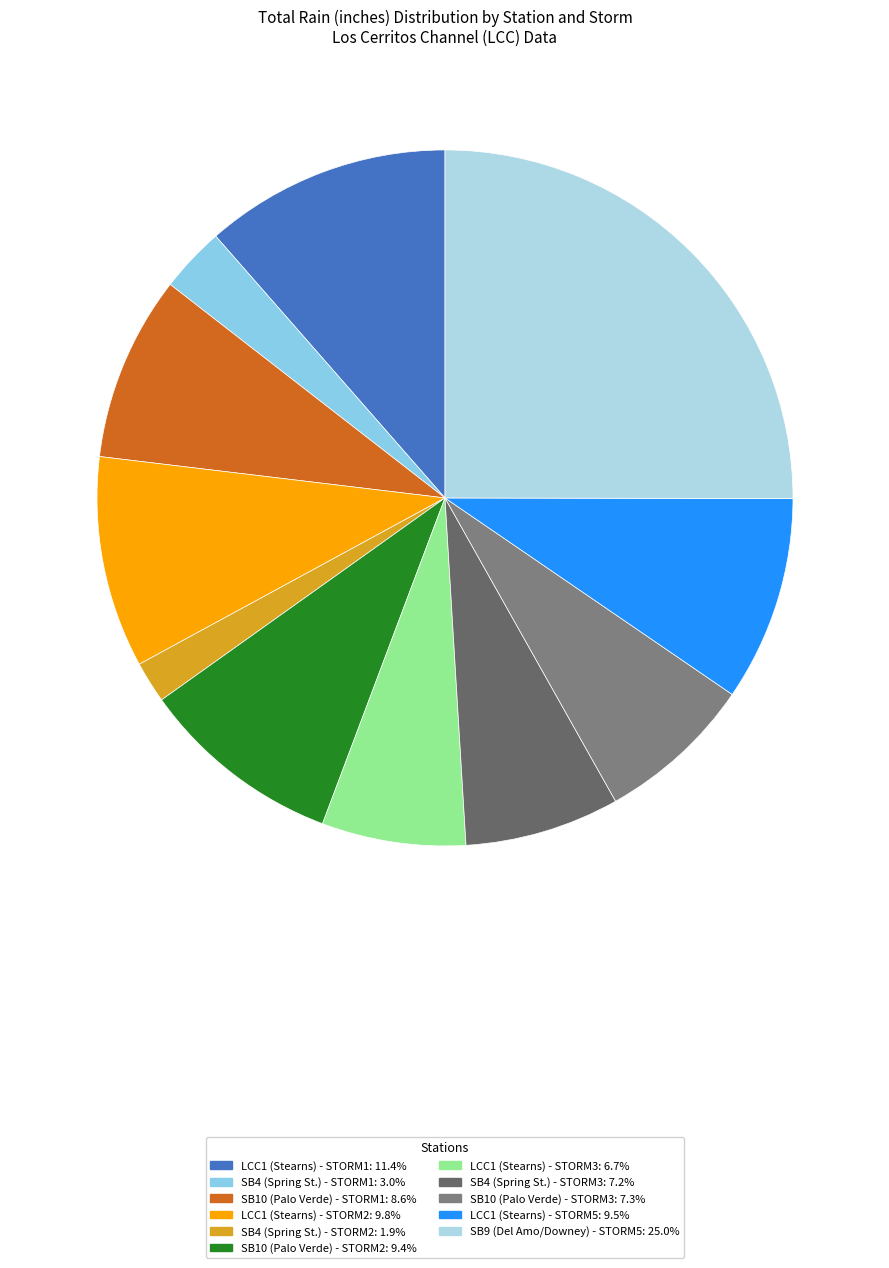

Is there a majority slice in this chart?

No